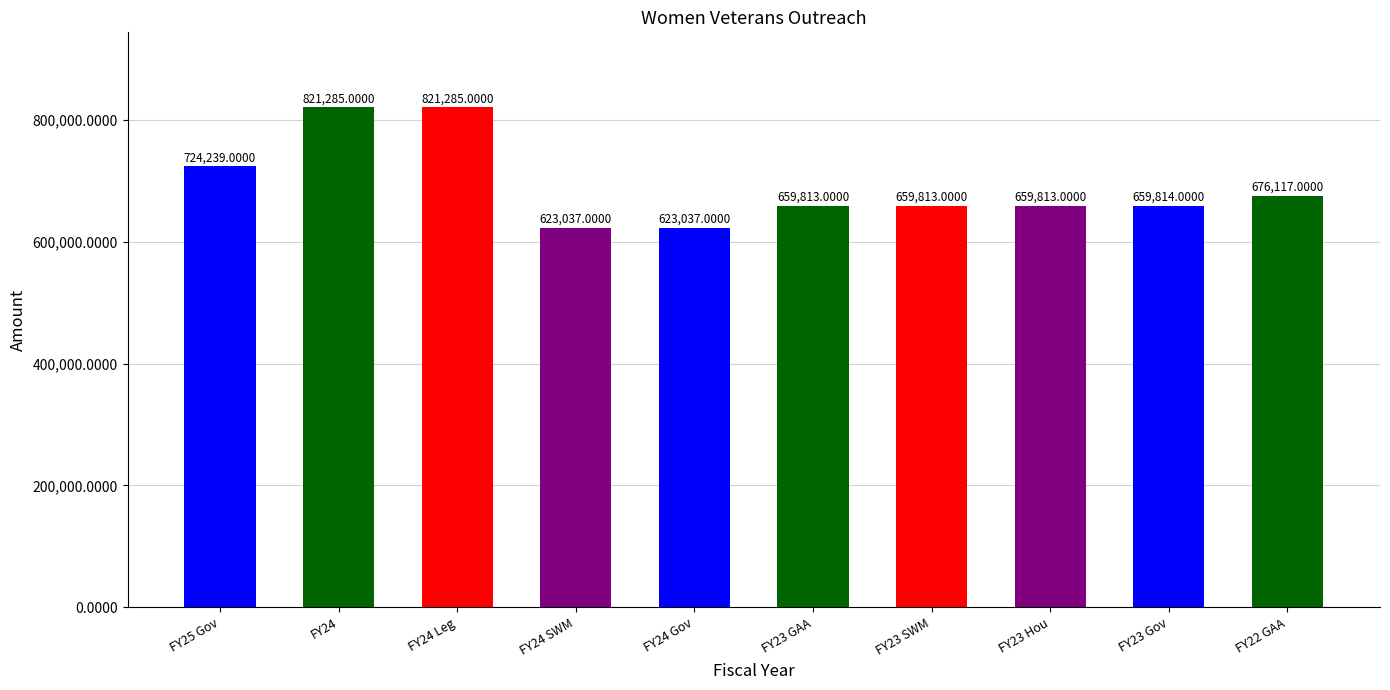

What is the label of the 3rd bar from the left?

FY24 Leg